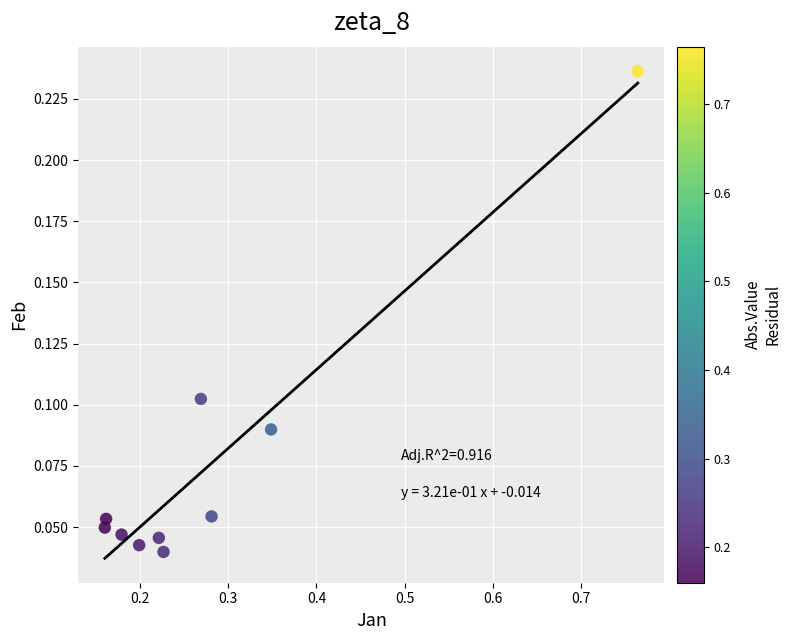

What is the range of X values (max minus min)?

0.6